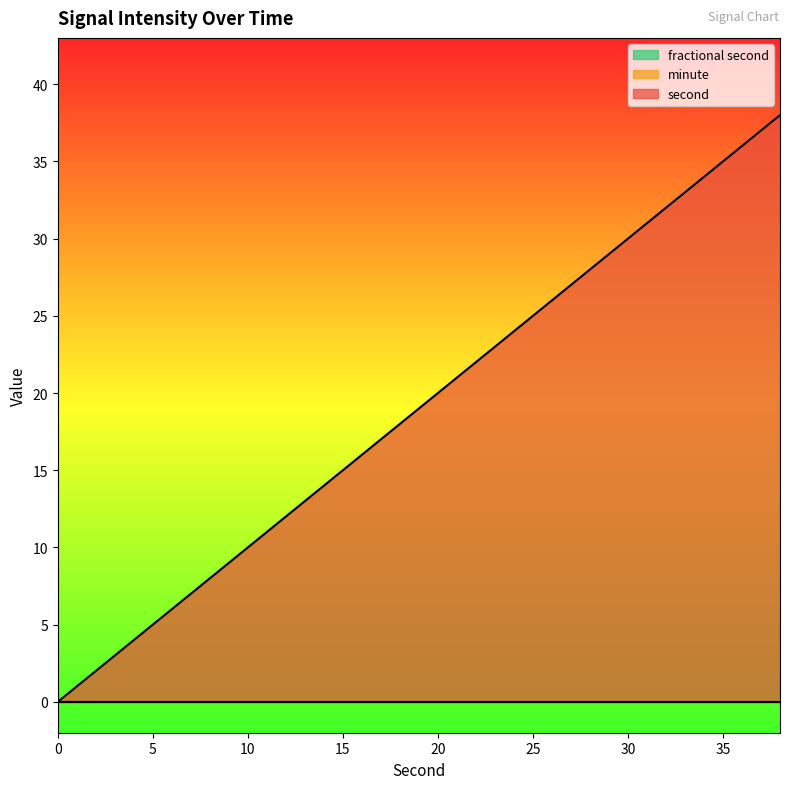

True or false: second and minute intersect in this chart.

False